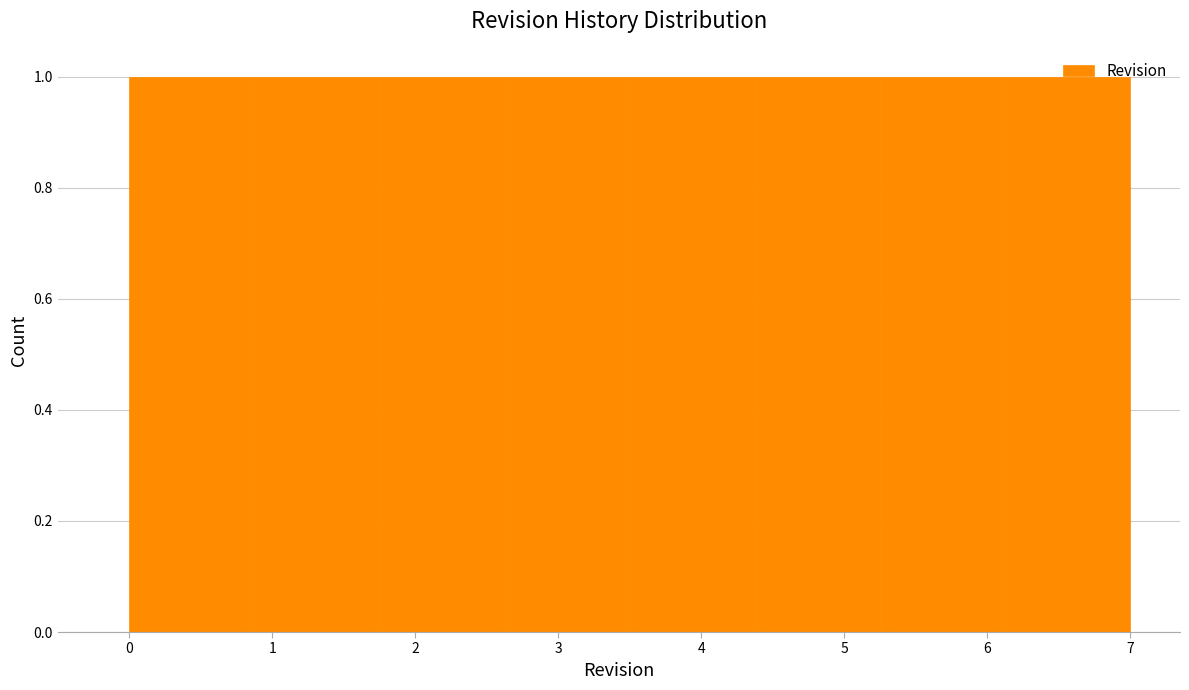

What is the height of the bar covering 5.3 to 6.1 on the x-axis? Neither the bar edges nor the heights are printed on the chart, so give them approximately, as read against the axes.

1